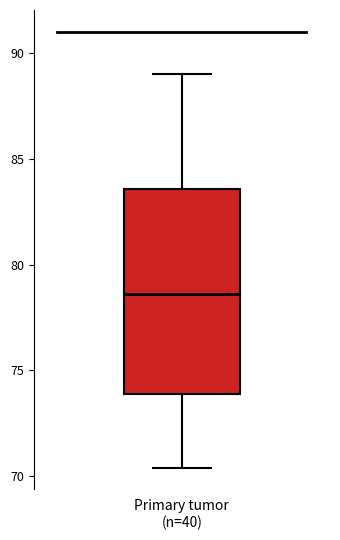

Where is the upper edge of the box for Primary tumor (n=40) on the y-axis? The values are not printed on the chart, so give them approximately, as read against the axis.

83.5